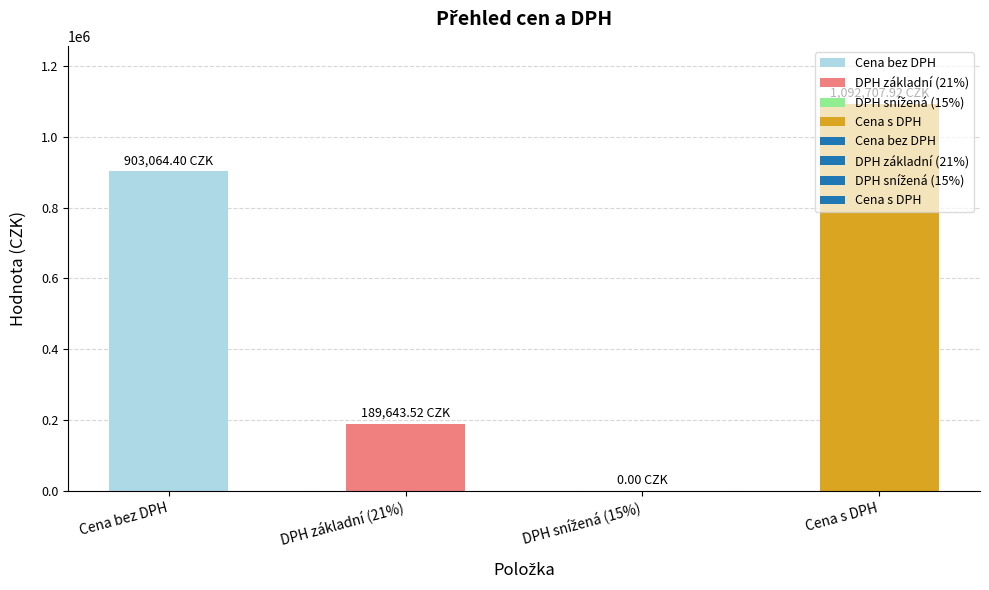

Which category has the highest value across all series?

Cena s DPH